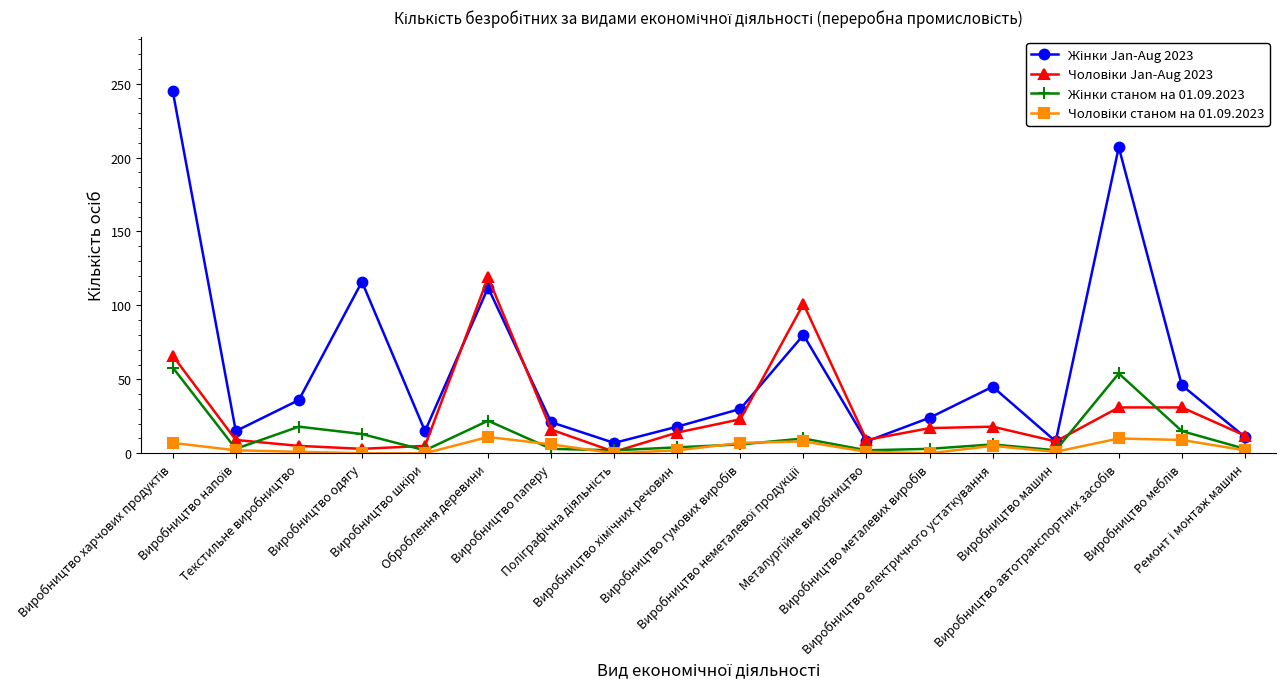

What is the maximum value shown in the chart?

245